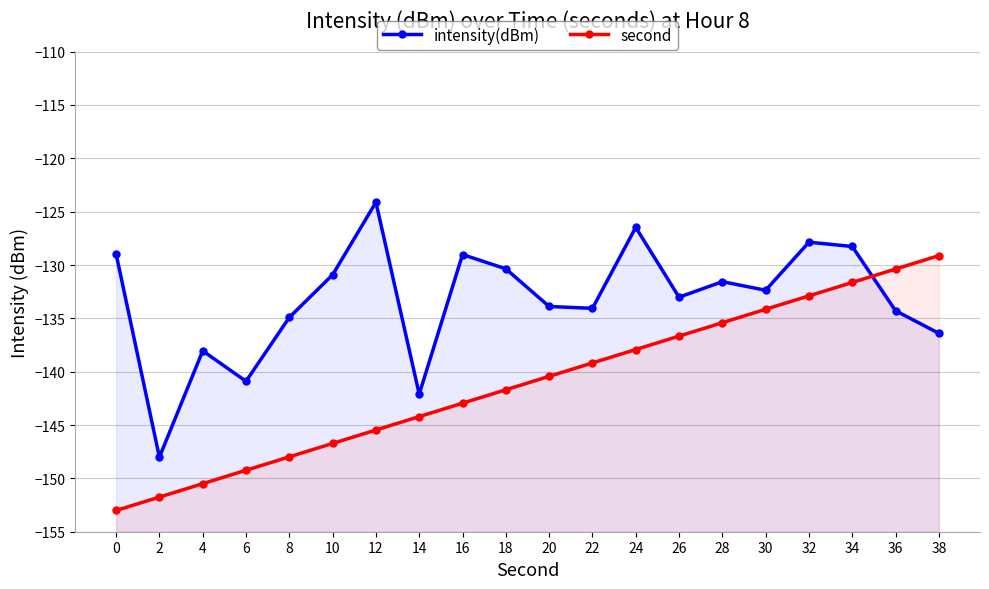

Which series has the largest range (max minus min)?

second